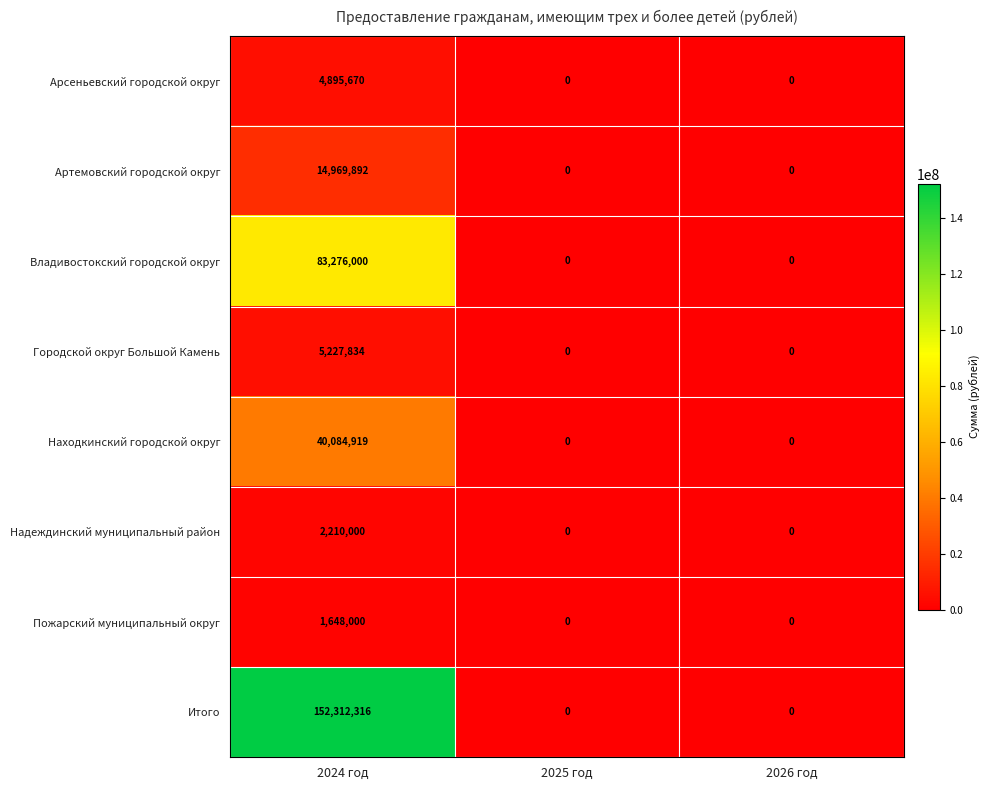

Which series has the largest range (max minus min)?

Итого